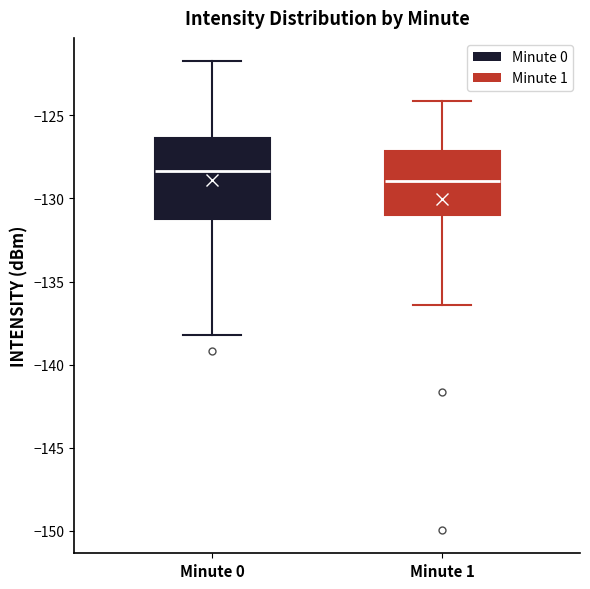

Reading left to right, transcribe this box plot: for each box, give where its median line is, the range the box spans, and where its two whiskers end, as read against the y-axis. The values are not printed on the chart, so give them approximately, as read against the axis.

Minute 0: median -128.5, box -131.0 to -126.5, whiskers -138.0 to -122.0
Minute 1: median -129.0, box -131.0 to -127.0, whiskers -136.5 to -124.0